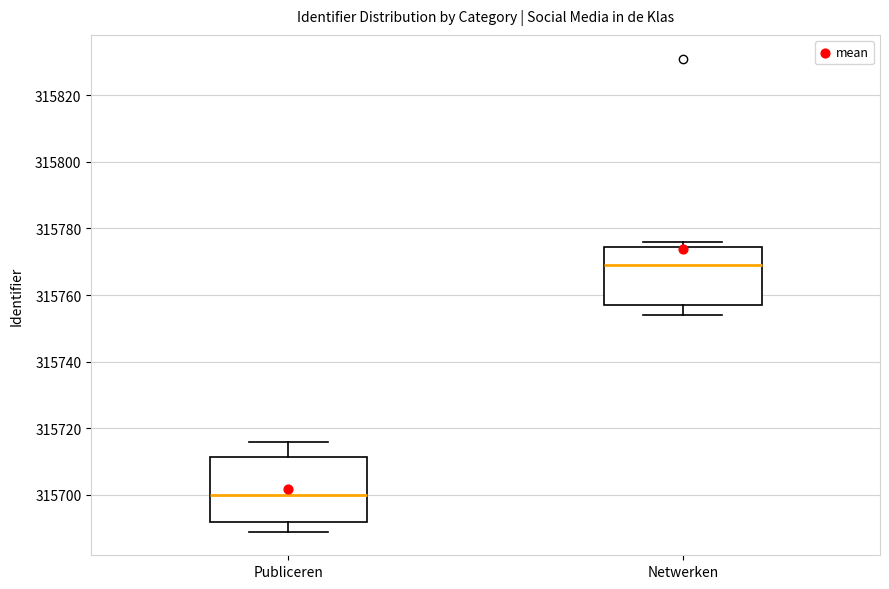

Reading left to right, read every box against the y-axis: the position of its median line, the range the box covers, and the ends of its whiskers. The values are not printed on the chart, so give them approximately, as read against the axis.

Publiceren: median 315700, box 315692 to 315712, whiskers 315690 to 315716
Netwerken: median 315770, box 315758 to 315774, whiskers 315754 to 315776